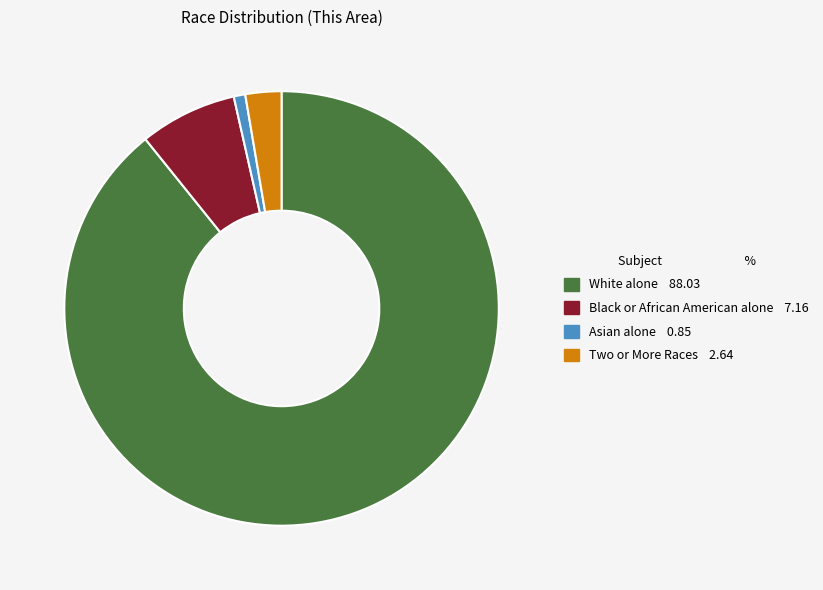

Which slice is the largest?

White alone